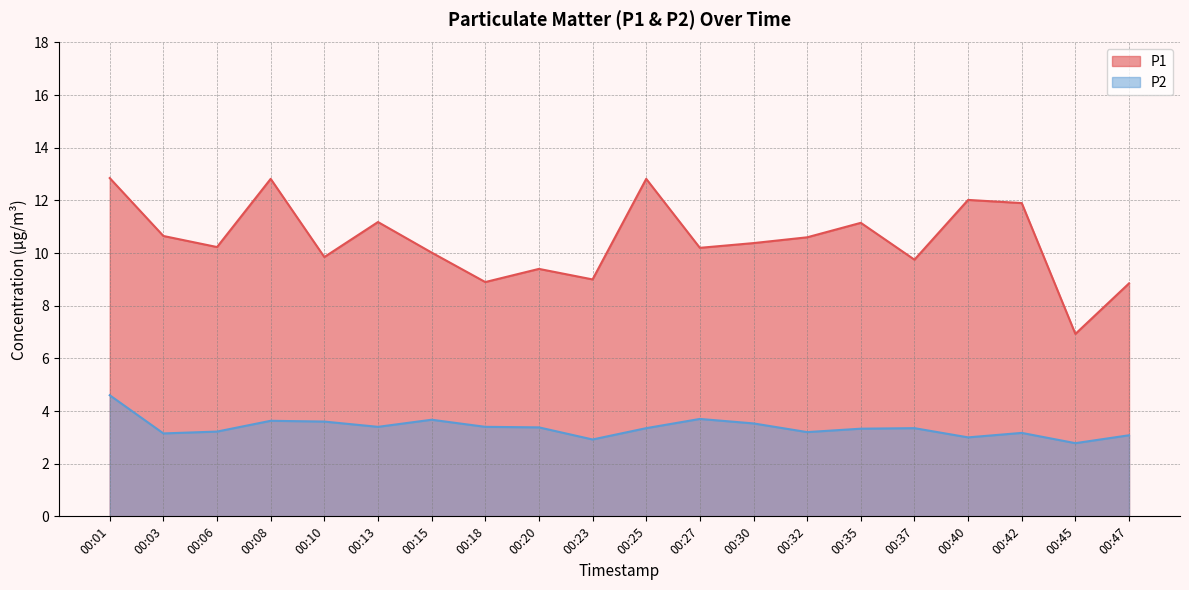

What are all the series names shown in the legend?

P1, P2